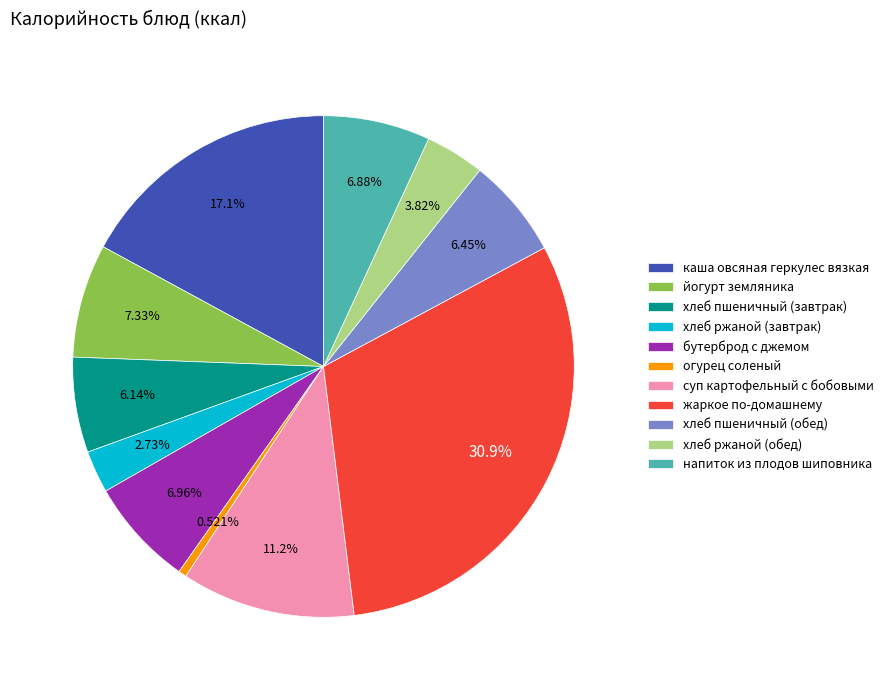

Which category has the smallest portion of the pie?

огурец соленый